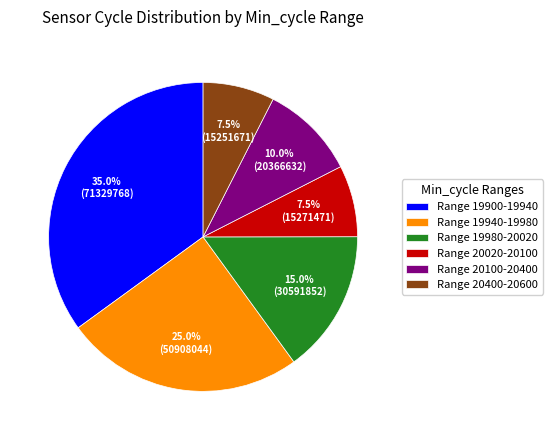

Do Range 20100-20400 and Range 20020-20100 together represent more than half of the pie?

No